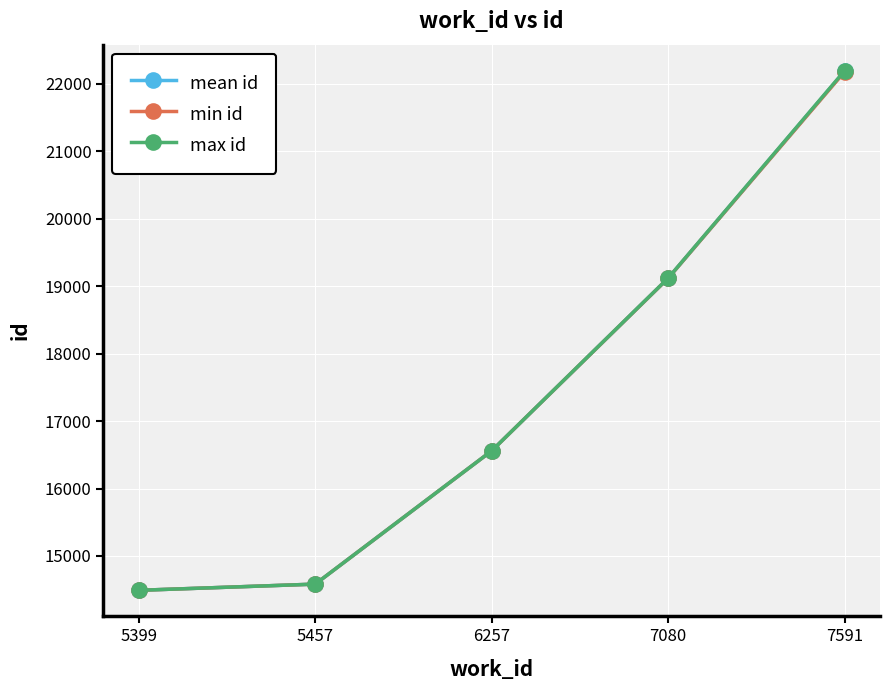

At which category is the sum across all series the highest?

7591